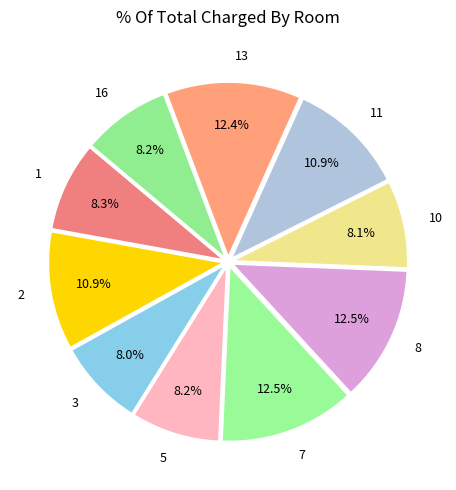

How many slices are in this pie chart?

10